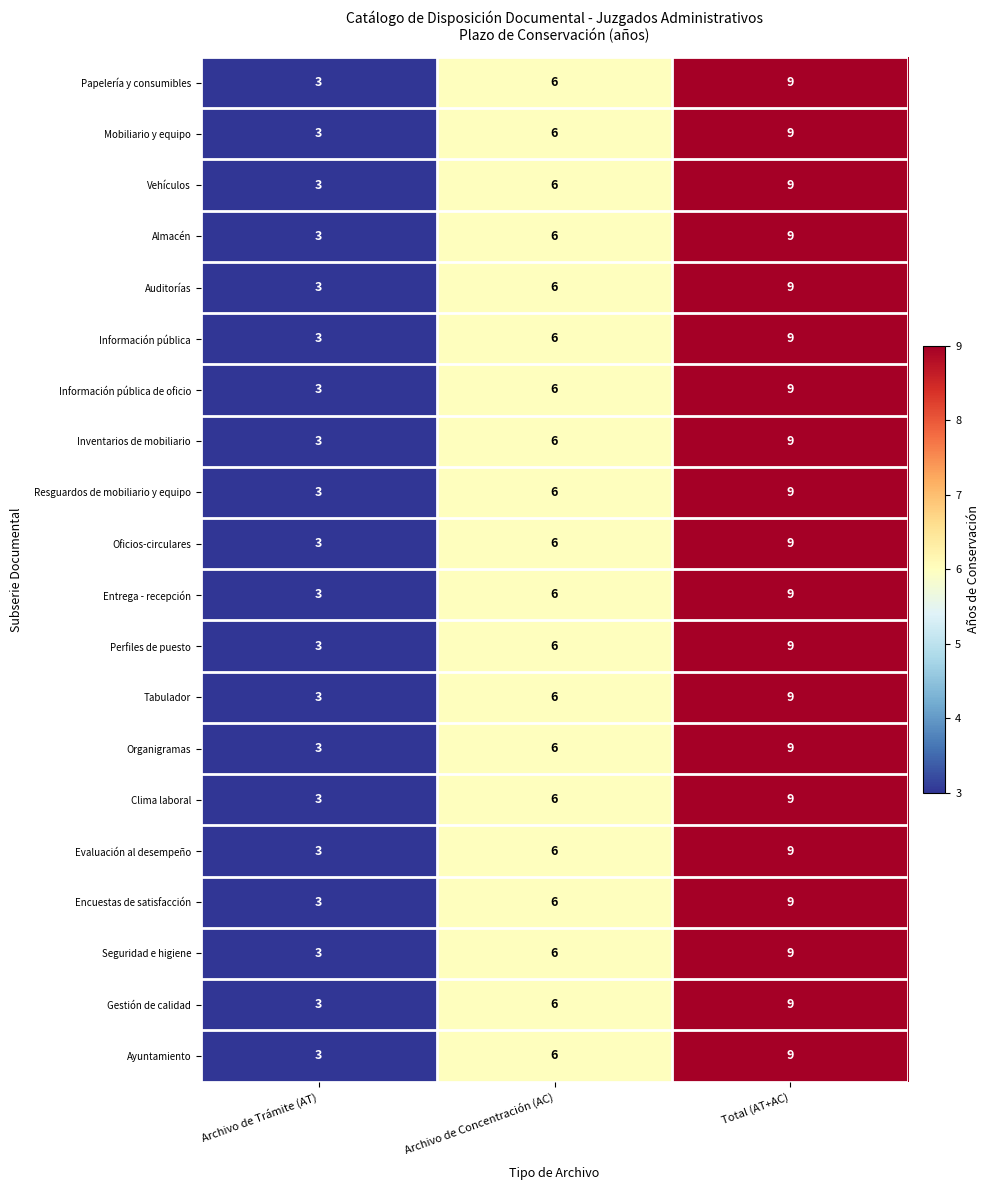

What is the difference between the Inventarios de mobiliario values at Archivo de Trámite (AT) and Total (AT+AC)?

6